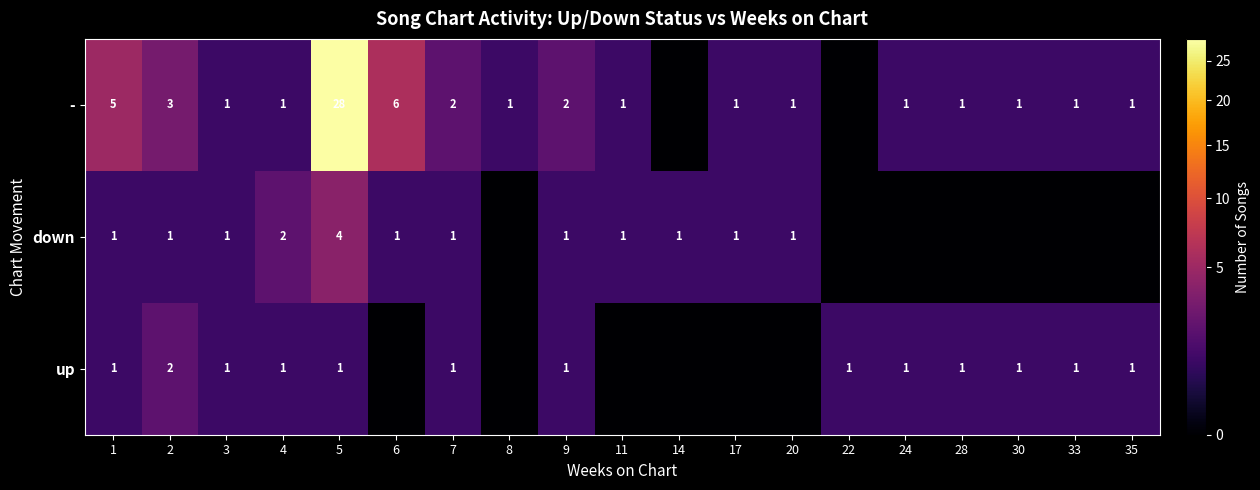

Between 1 and 9, which series saw the biggest shift?

-